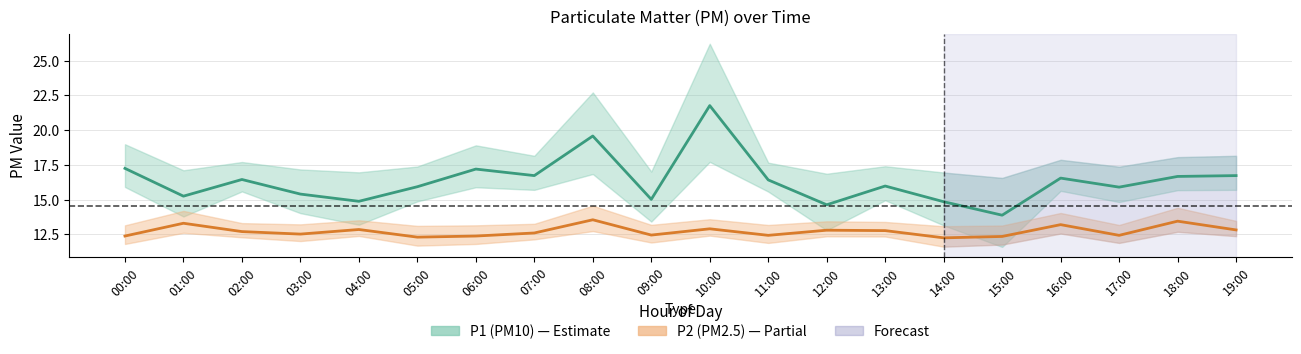

How many categories are shown in the chart?

20